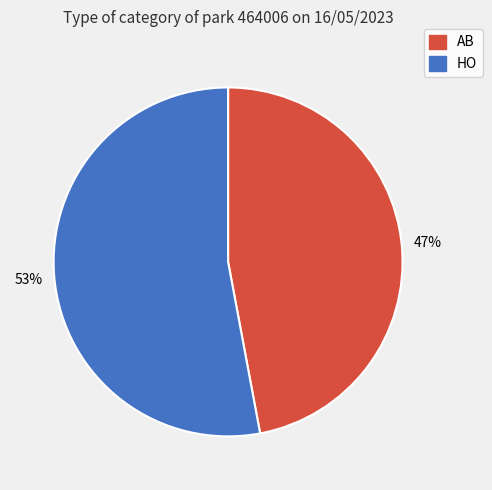

Rank the categories by value from lowest to highest.

AB, HO